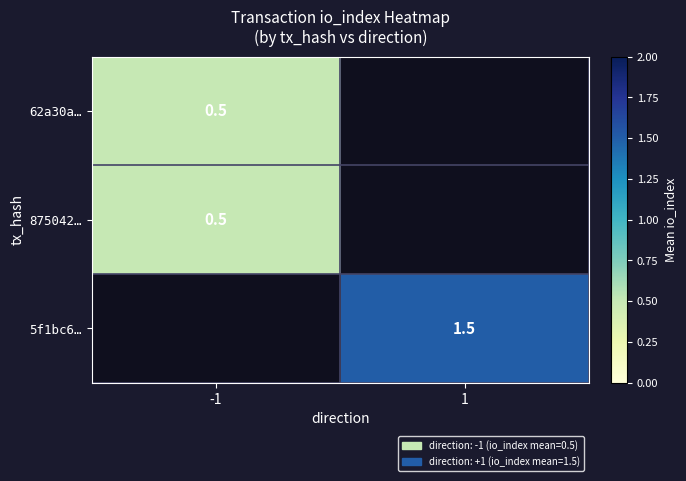

The value of 5f1bc6… at 1 is 2.4. True or false?

False